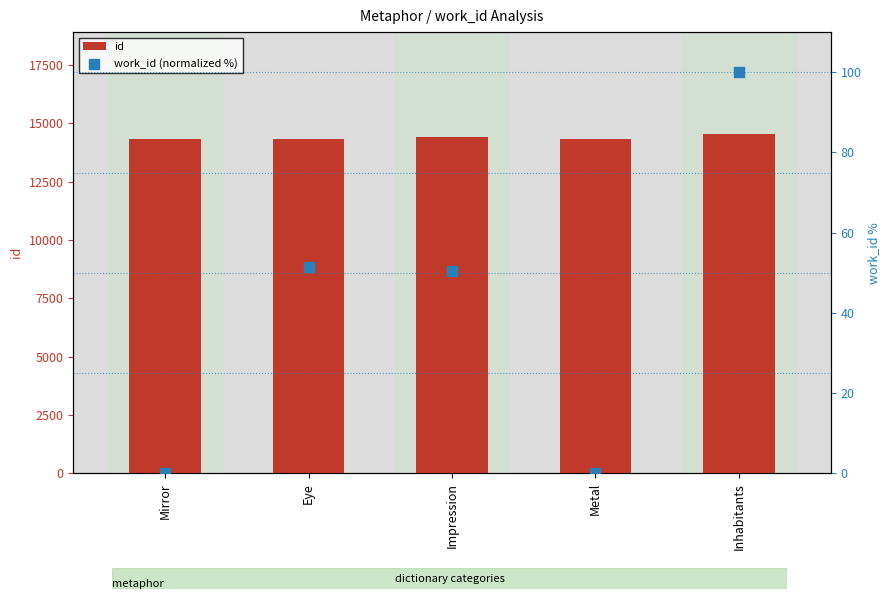

Is the value of id at Eye greater than the value of work_id (normalized %) at Metal?

Yes